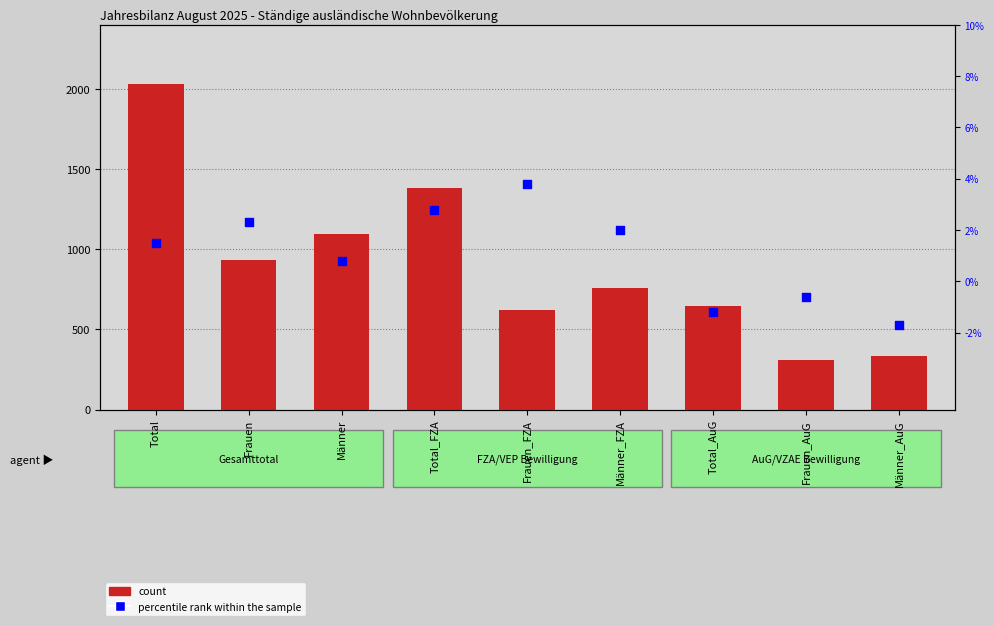

Which series has the widest spread of Y values?

count